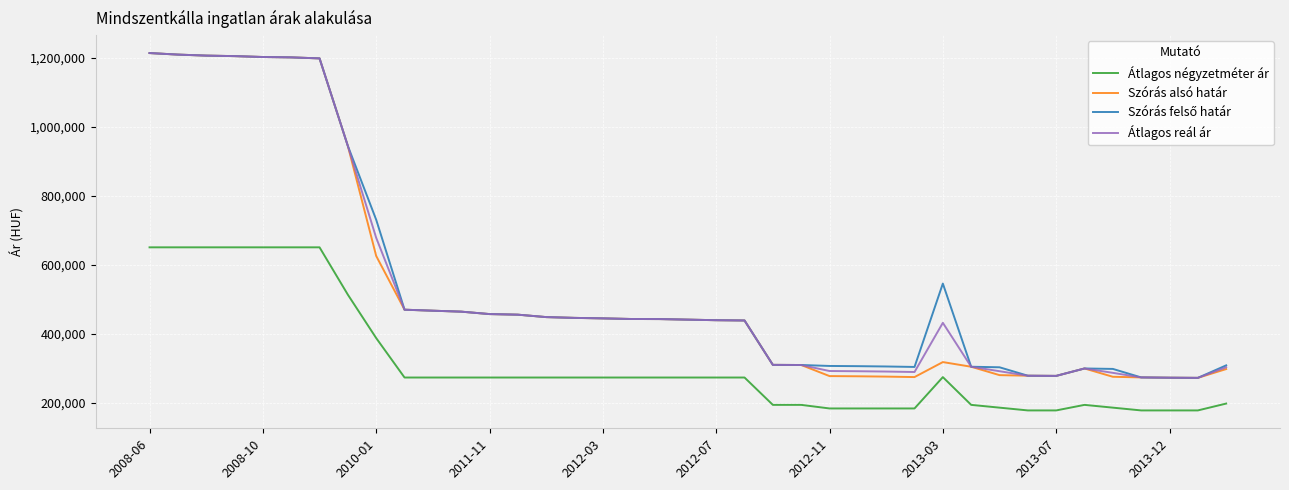

What is the minimum value shown in the chart?

177083